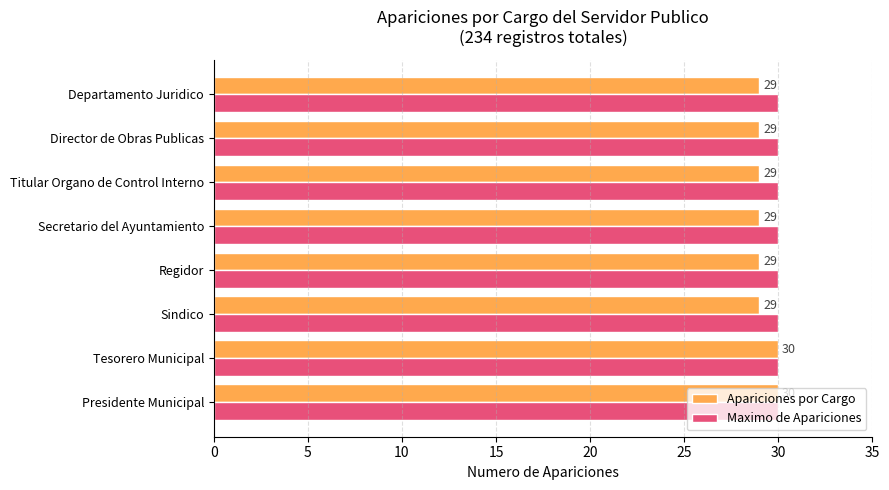

Rank the series at Regidor from highest to lowest value.

Maximo de Apariciones, Apariciones por Cargo